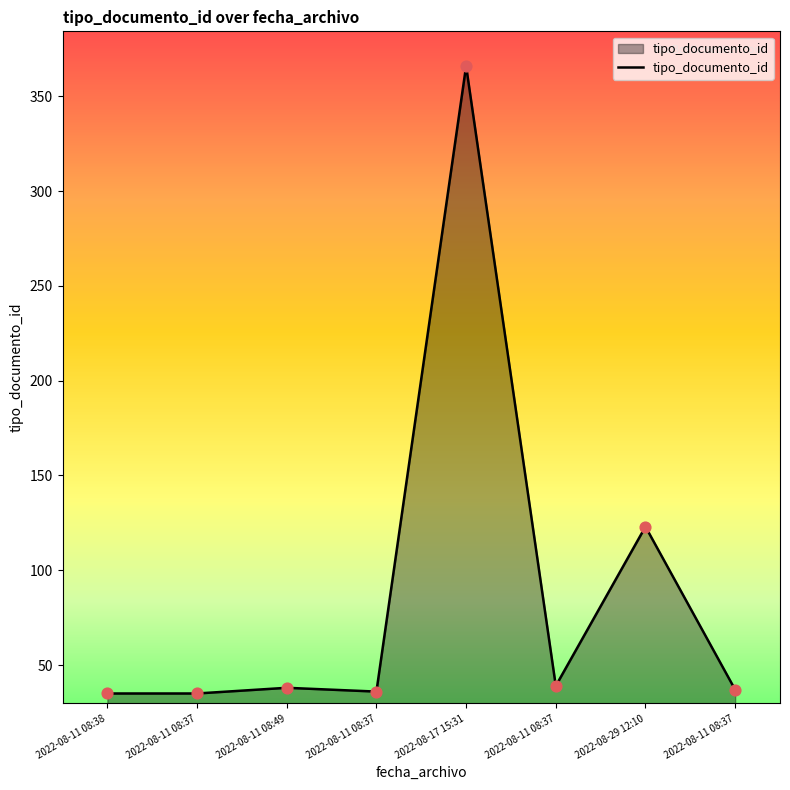

What is the change in value from 2022-08-11 08:37 to 2022-08-11 08:37?

+2